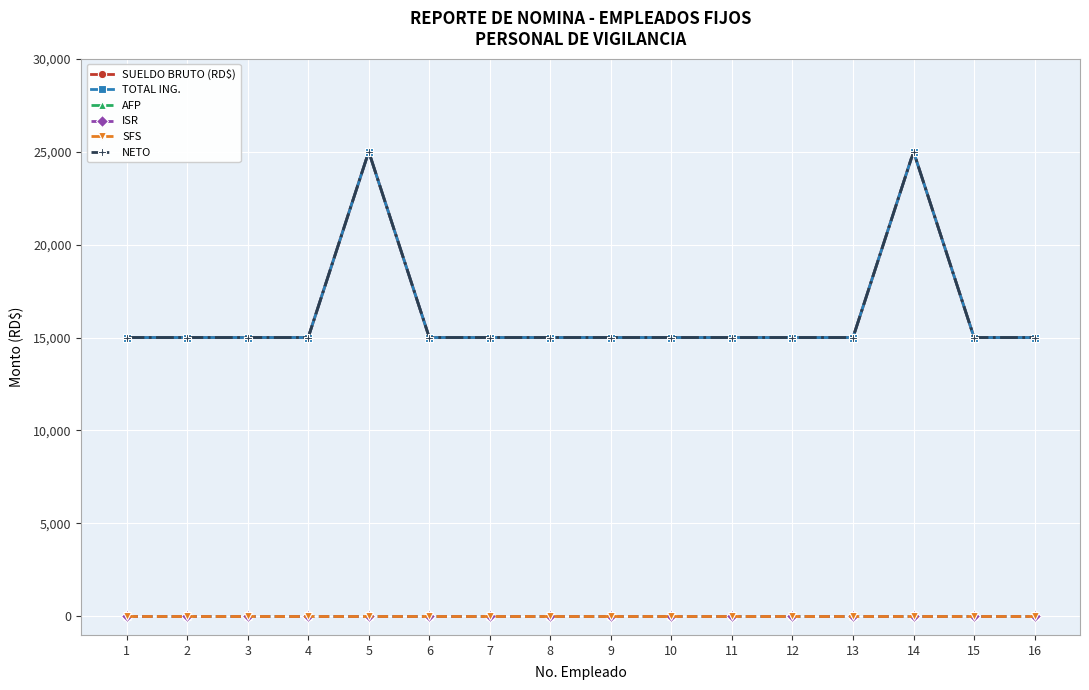

Rank the categories by AFP value from lowest to highest.

1, 2, 3, 4, 5, 6, 7, 8, 9, 10, 11, 12, 13, 14, 15, 16